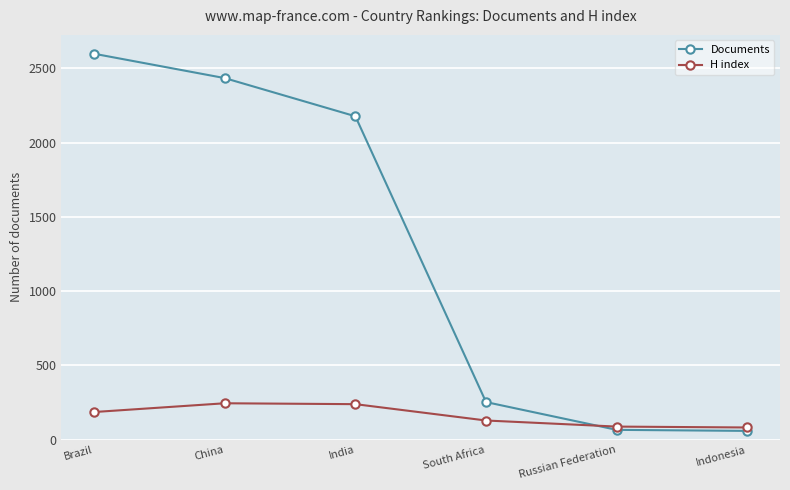

What position from the left is Russian Federation?

5